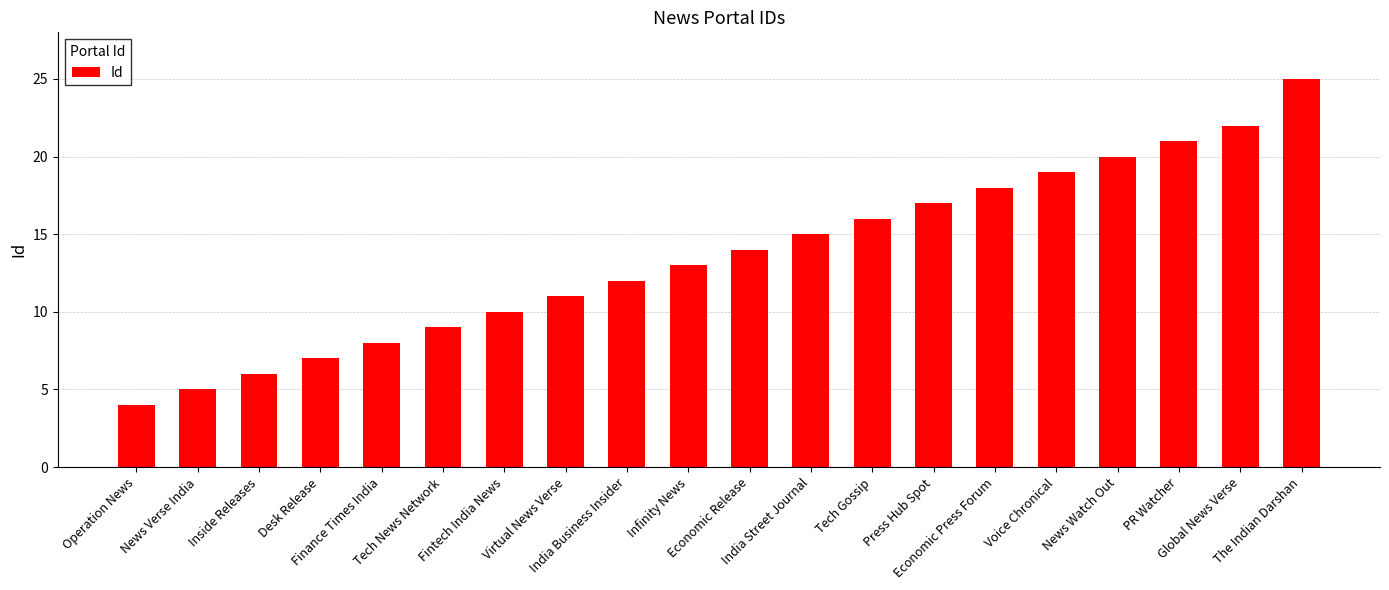

What is the sum of all values?

272